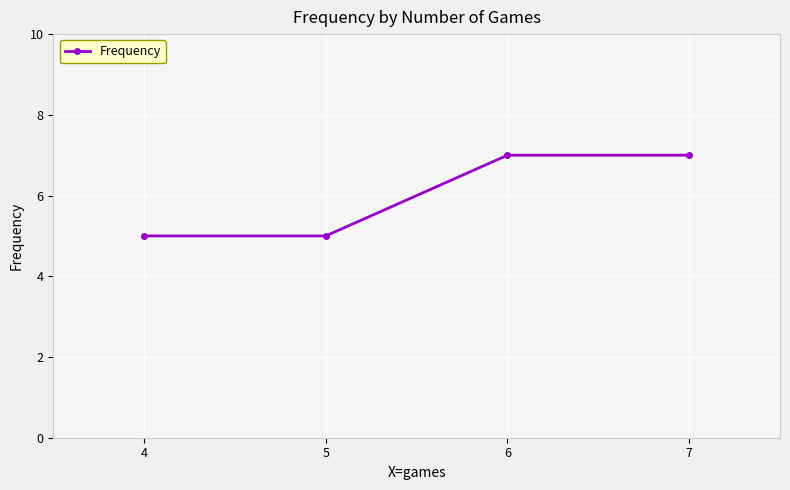

How many values are below 7?

2